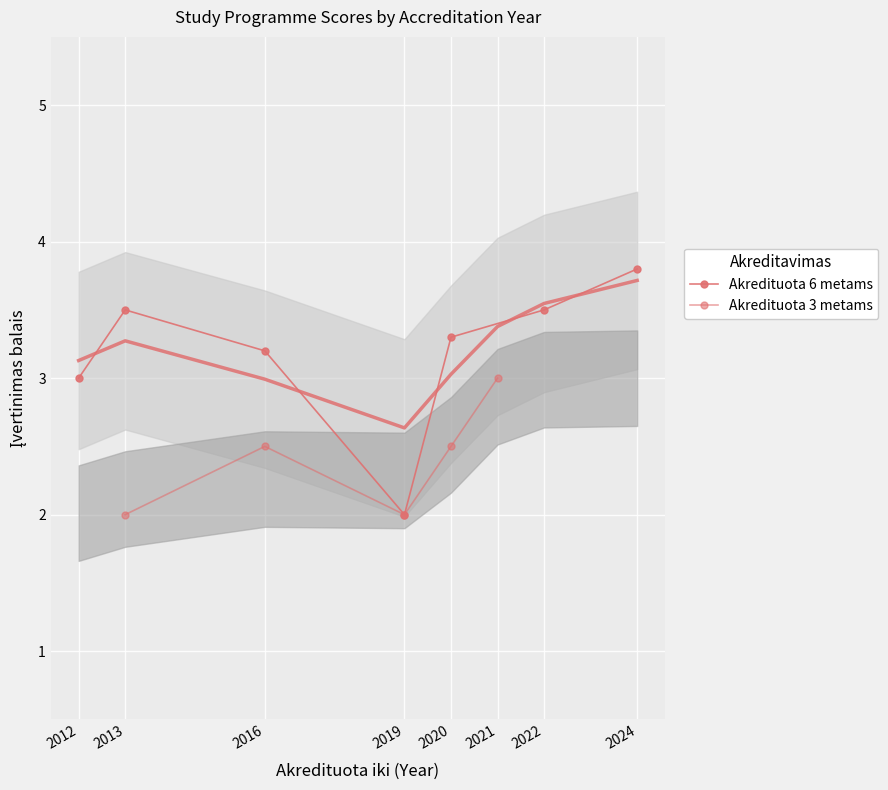

What is the label of the 18th point from the left?

2020